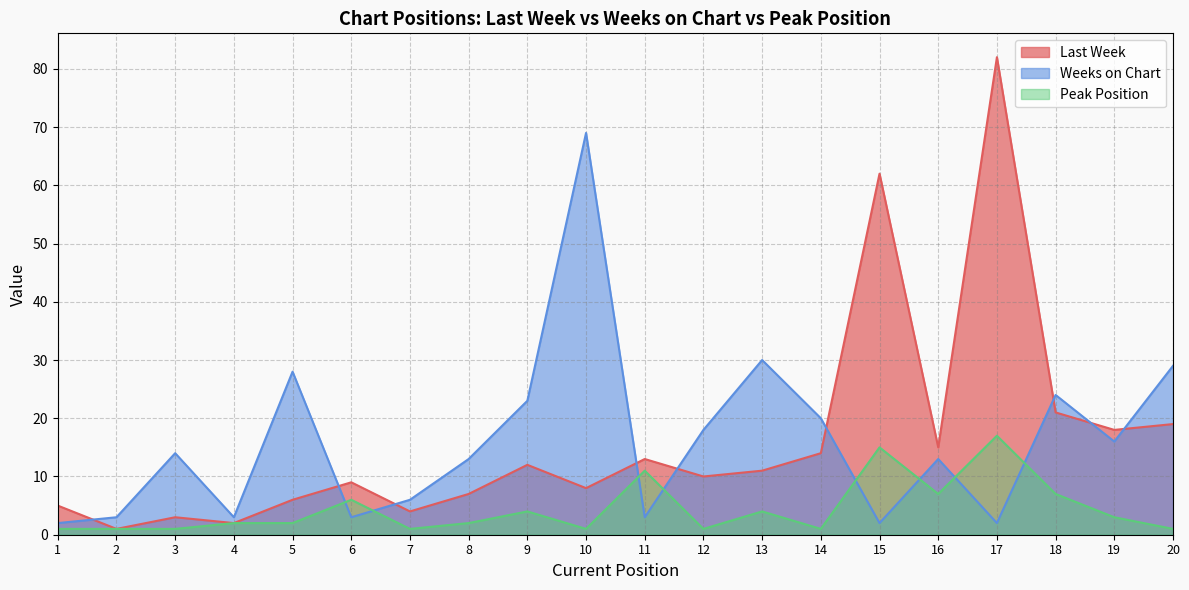

Is it true that Last Week equals 19 at 20?

True